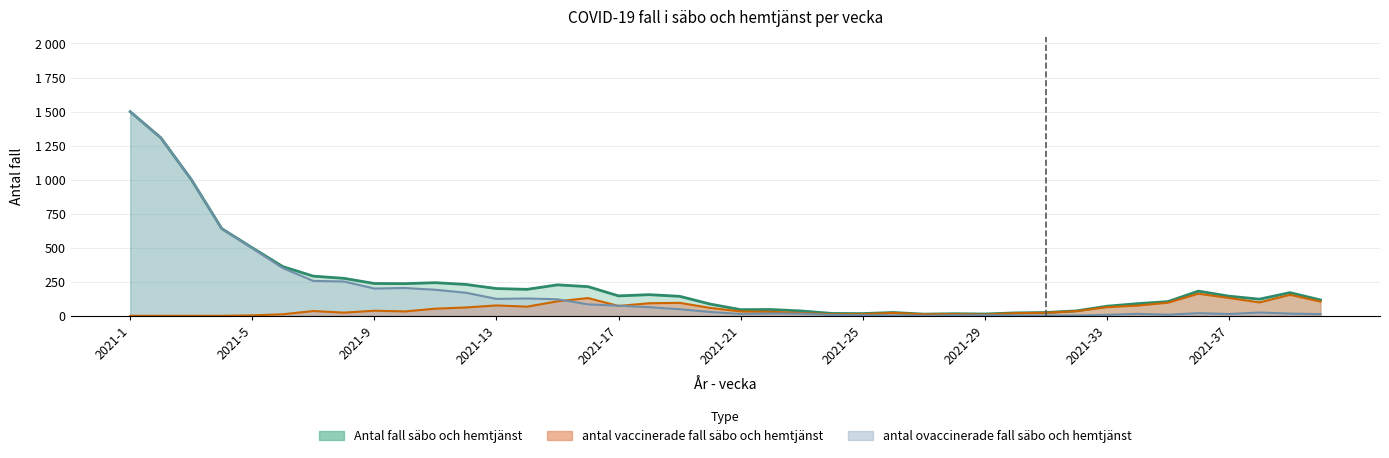

How many lines are shown in the chart?

3